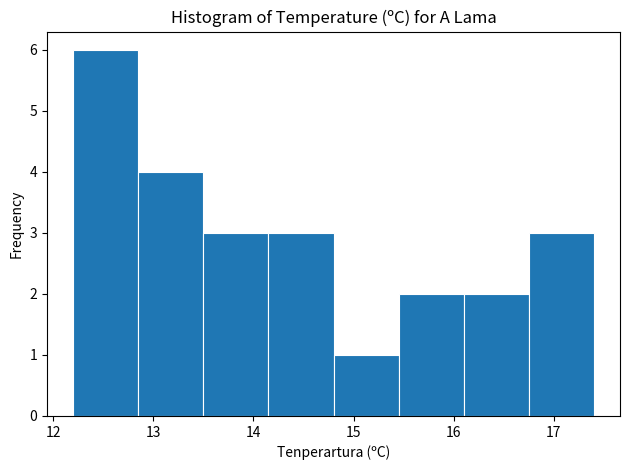

Over which range of the x-axis is the bar tallest?

12.20 to 12.85